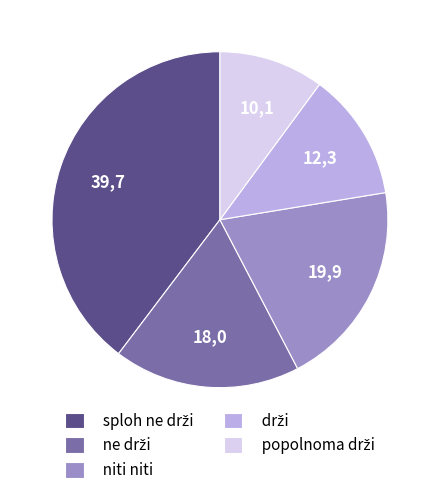

Is there a majority slice in this chart?

No